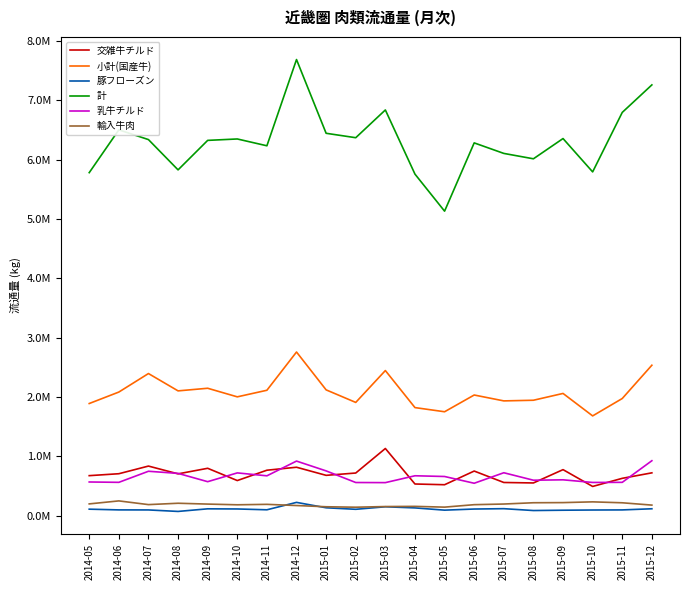

At which label does 豚フローズン reach its minimum?

2014-08